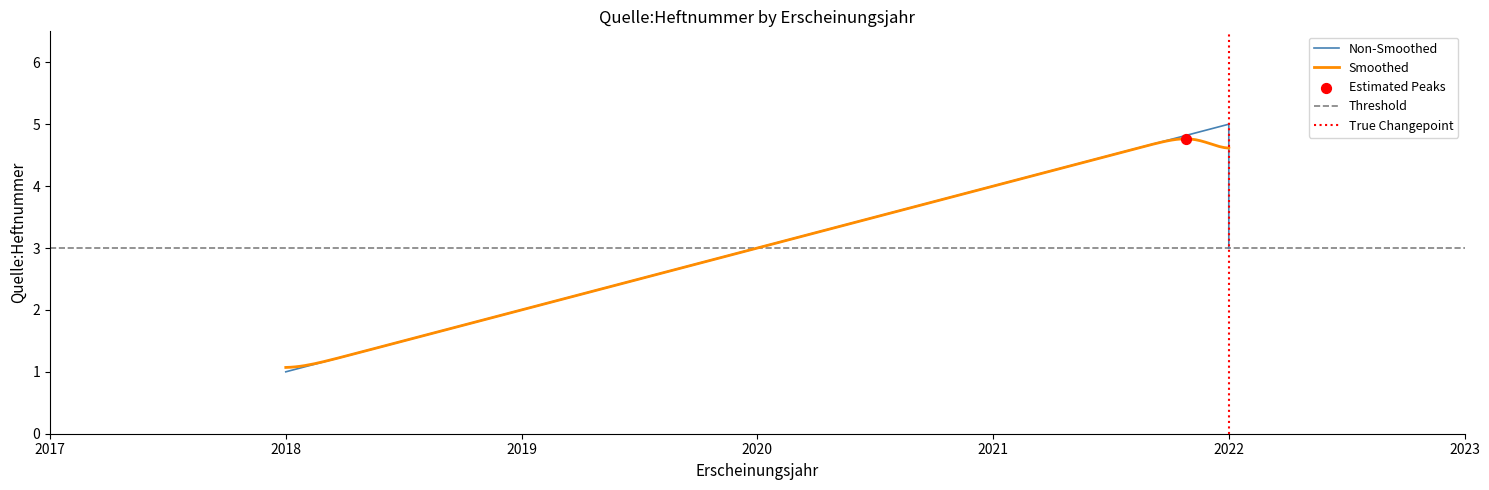

Between 2022 and 2018, which is larger?

2022